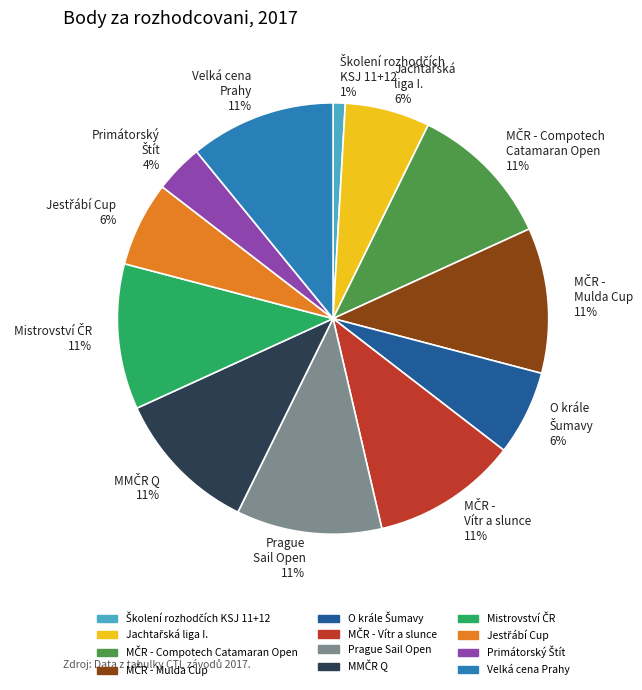

True or false: Prague Sail Open 11% accounts for 20% of the total.

False